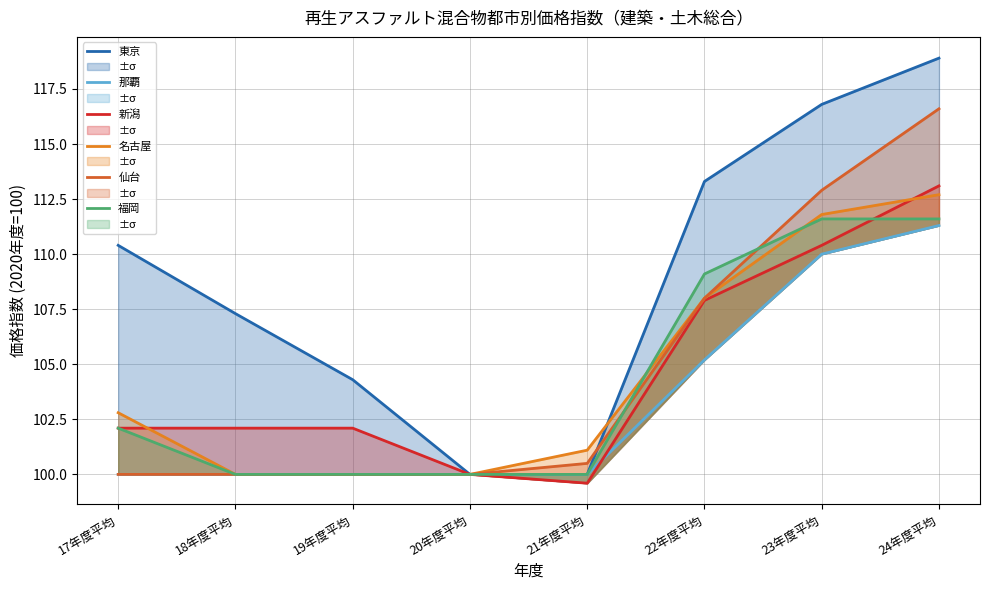

Is it true that 那覇 equals 100.0 at 21年度平均?

True